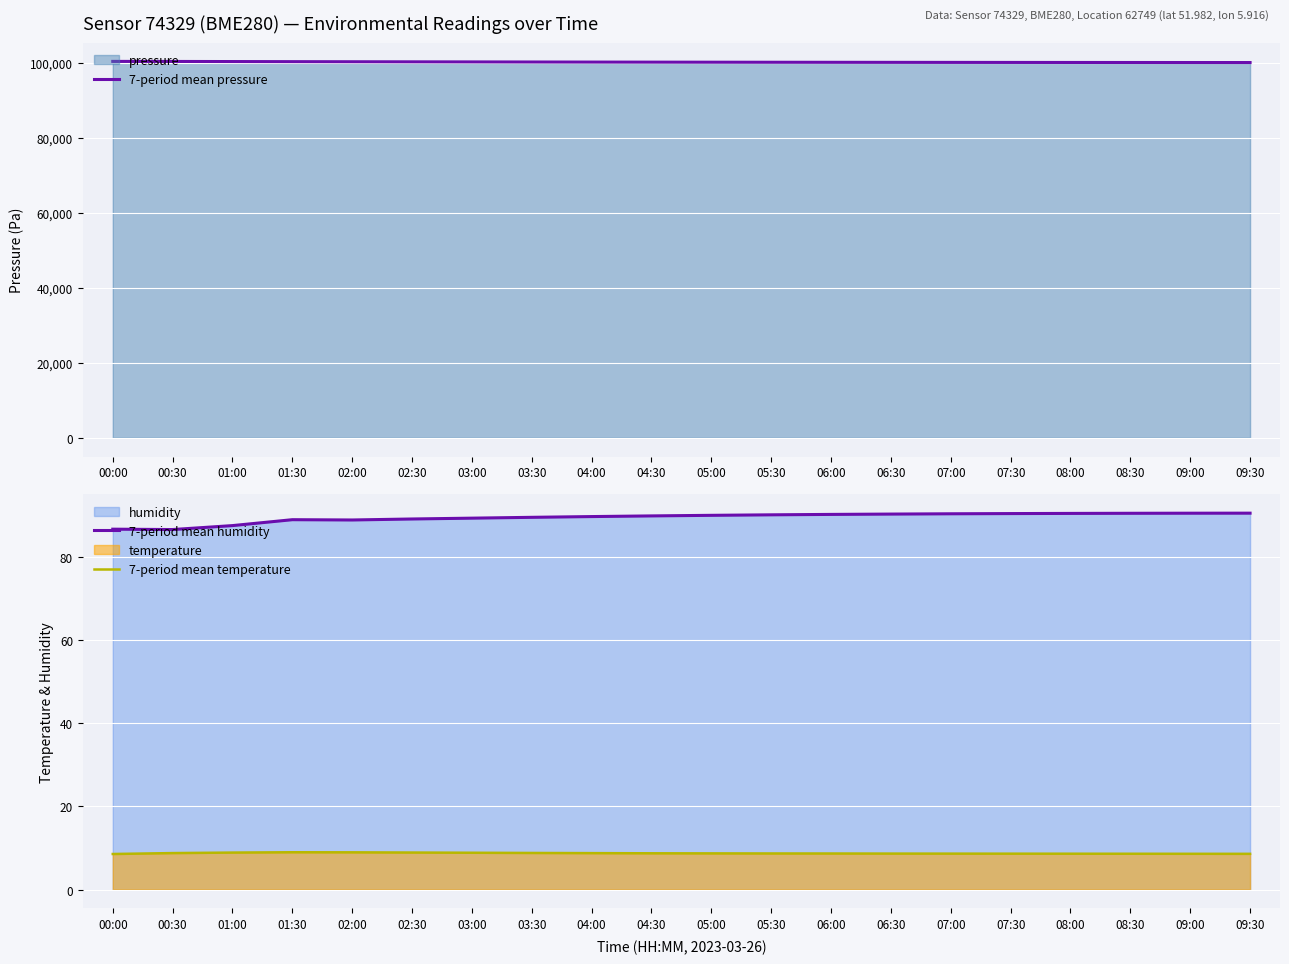

At 00:00, list the series in order from largest to smallest.

7-period mean pressure, 7-period mean humidity, 7-period mean temperature